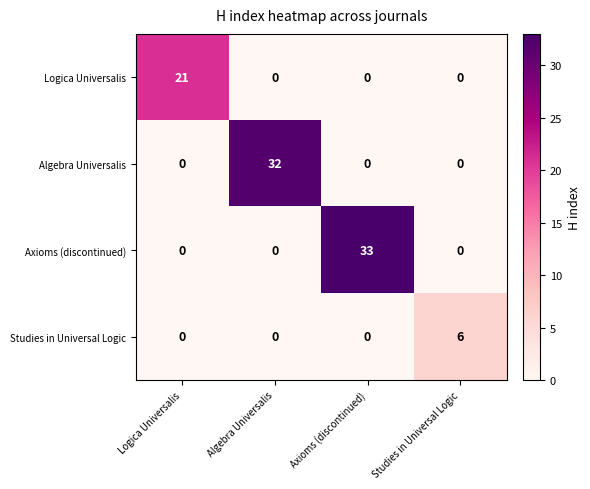

What is the difference between the maximum and minimum values in the Algebra Universalis series?

32